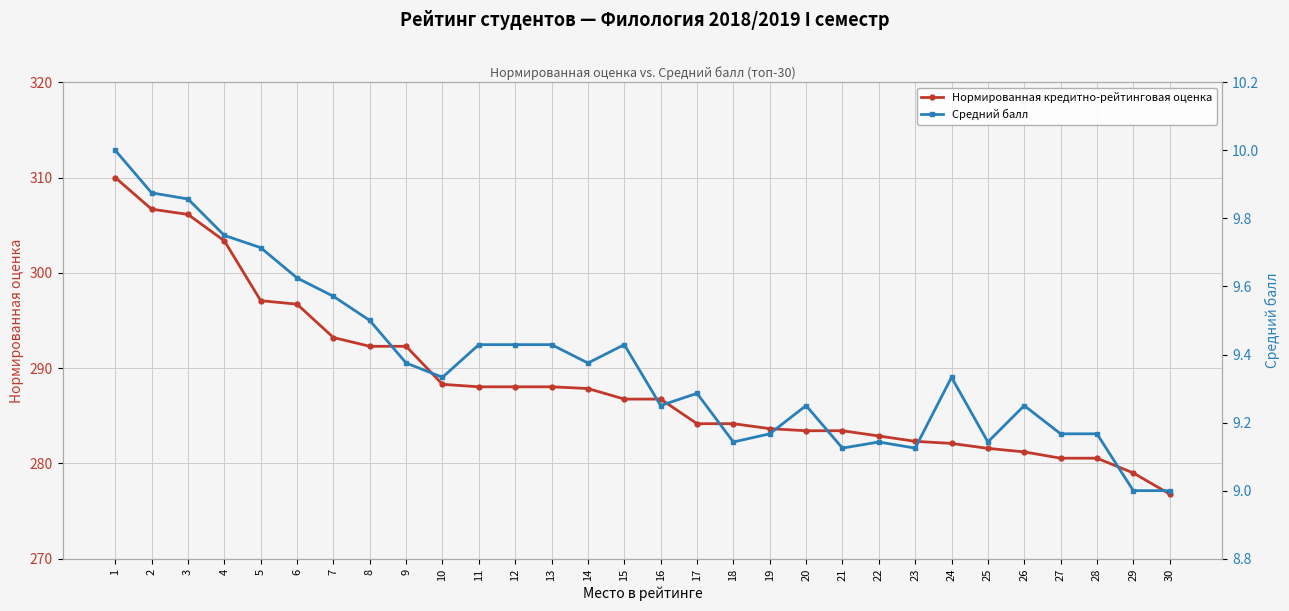

Where is Нормированная кредитно-рейтинговая оценка nearest to the value 293?

7